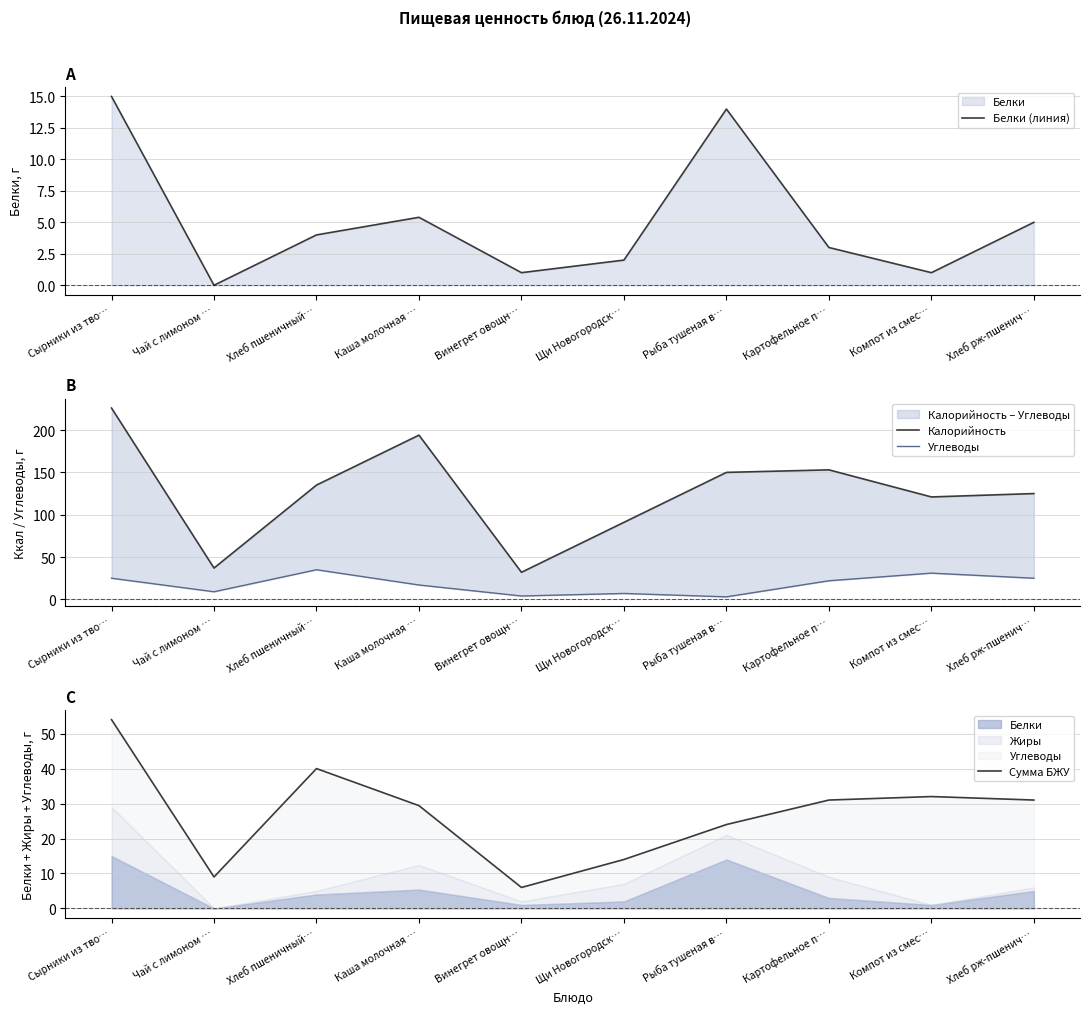

What is the difference between the Углеводы values at Каша молочная … and Компот из смес…?

14.0